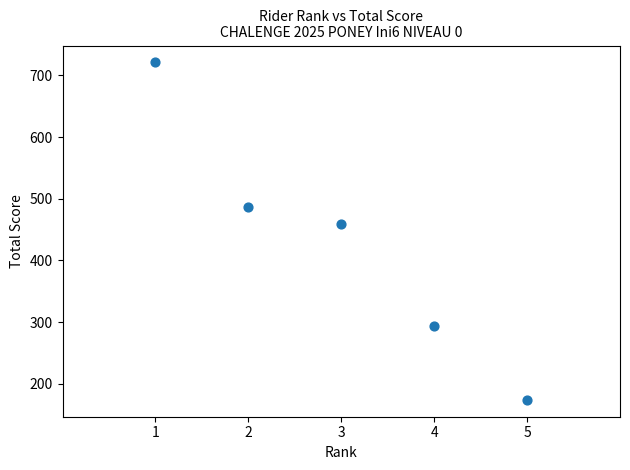

What is the average X value?

3